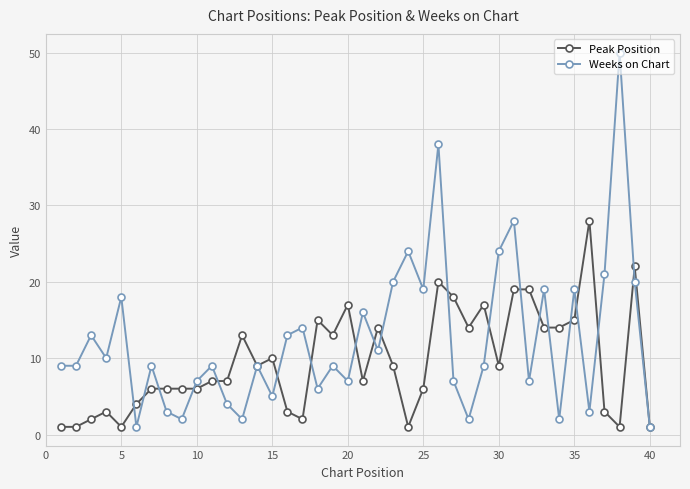

What are all the series names shown in the legend?

Peak Position, Weeks on Chart